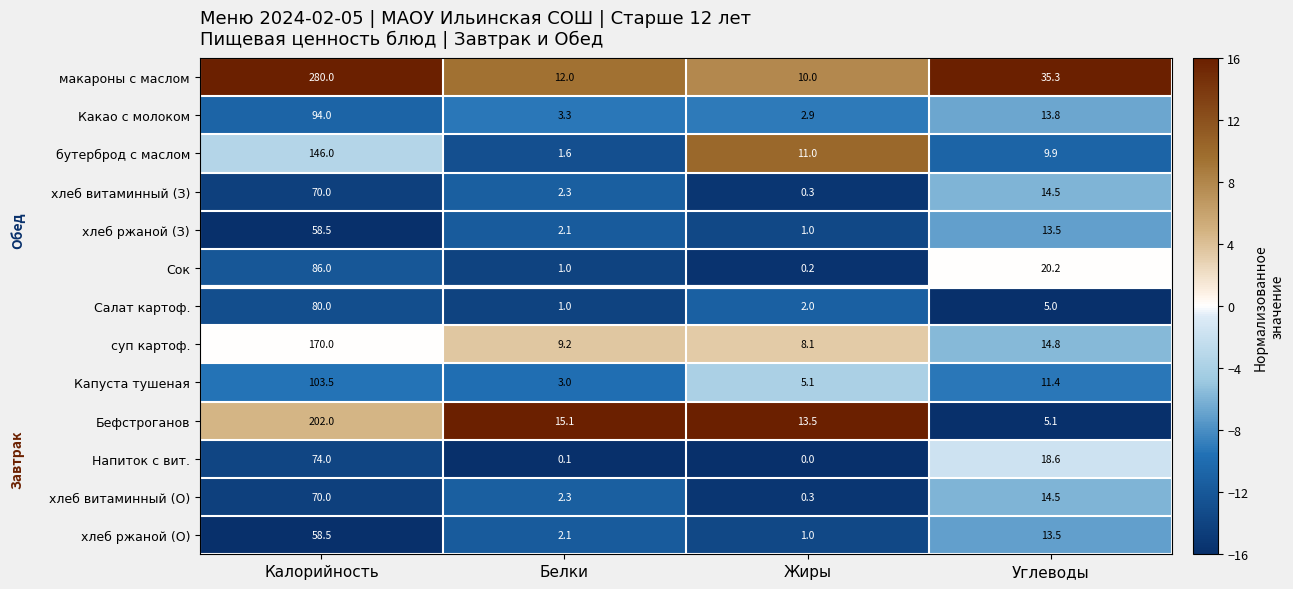

What is the approximate value of хлеб витаминный (З) at Углеводы?

14.5